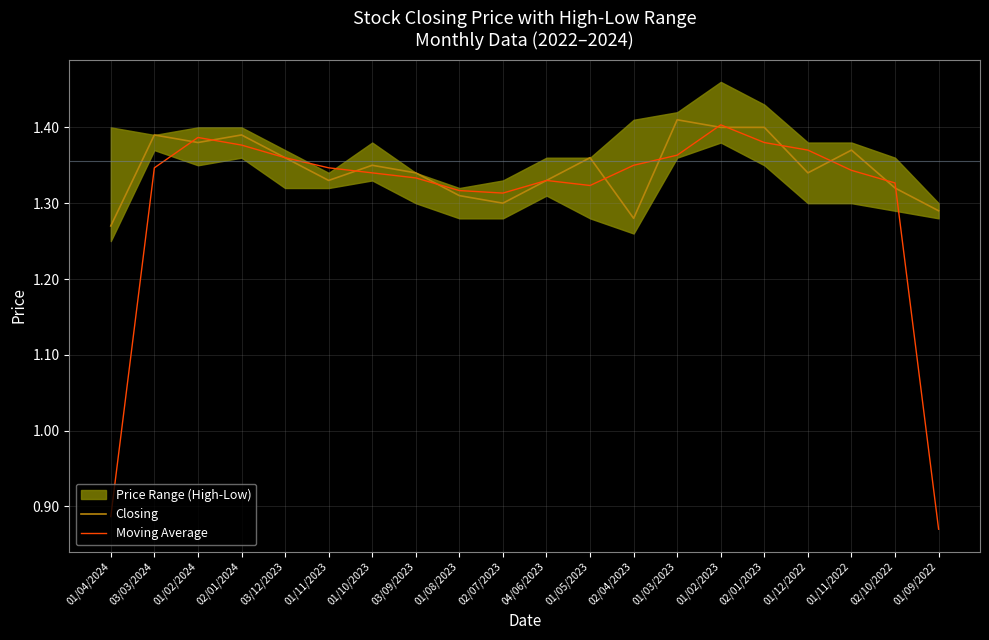

The value of Moving Average at 01/11/2023 is 1.9. True or false?

False